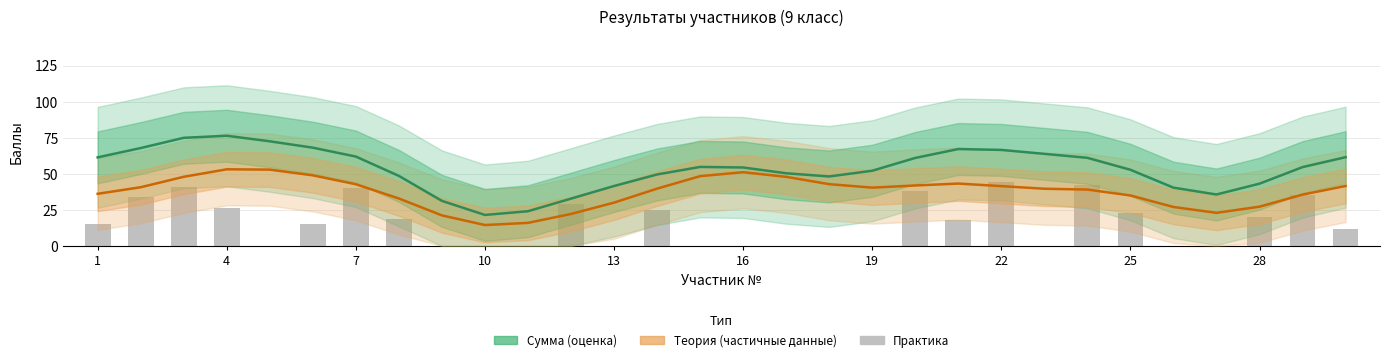

What is the average value of the Теория (частичные данные) series?

37.5